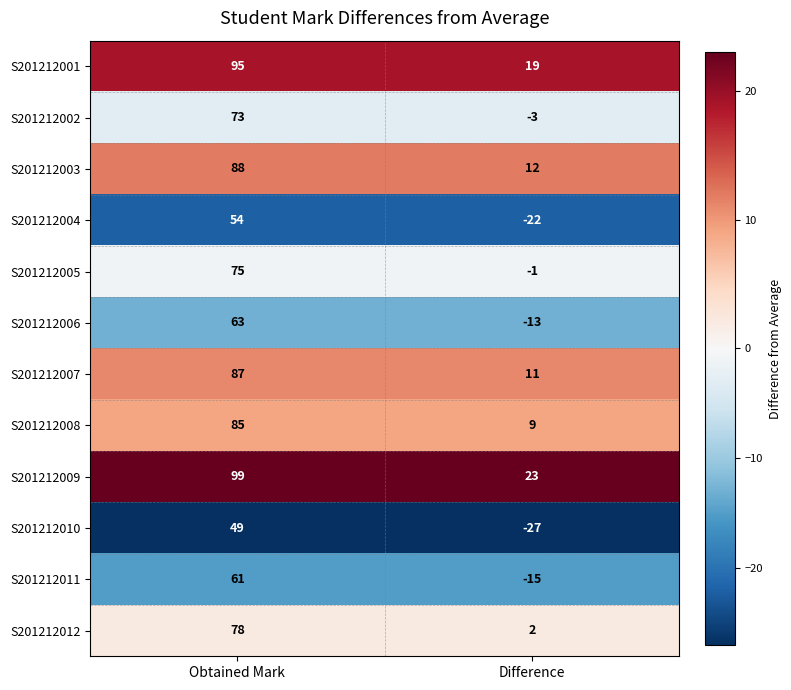

What is the difference between the highest and lowest values at Difference?

50